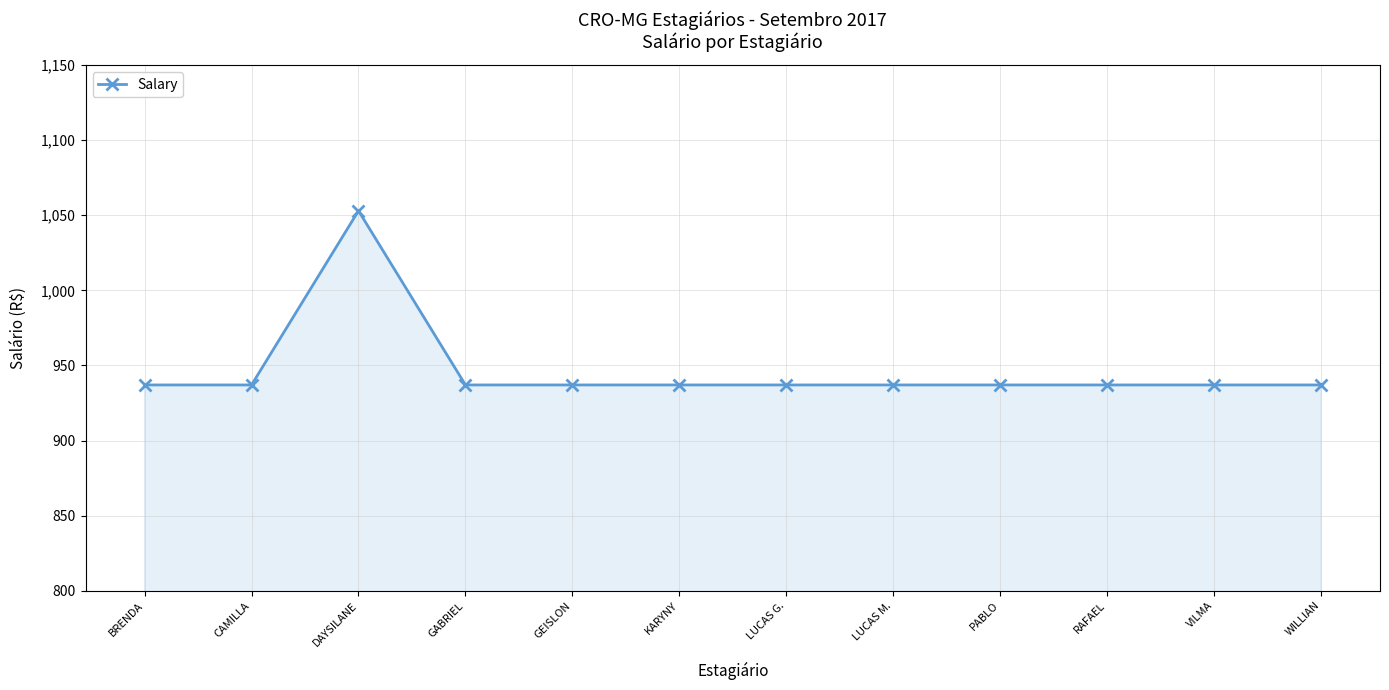

How many lines are shown in the chart?

1